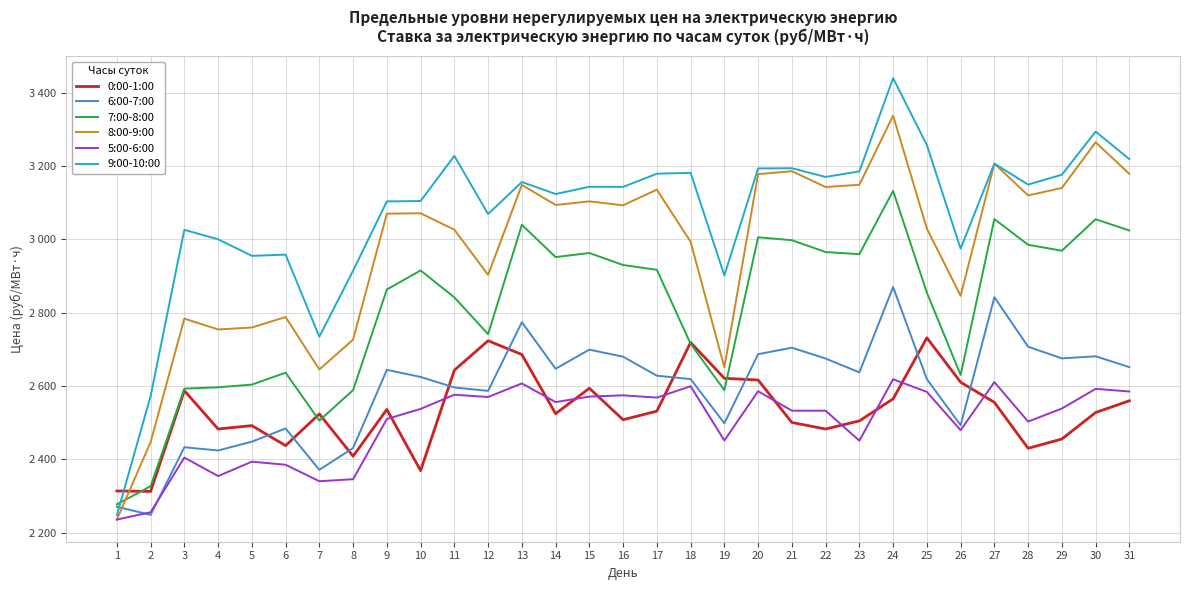

Does the chart display data point markers on the line(s)?

No